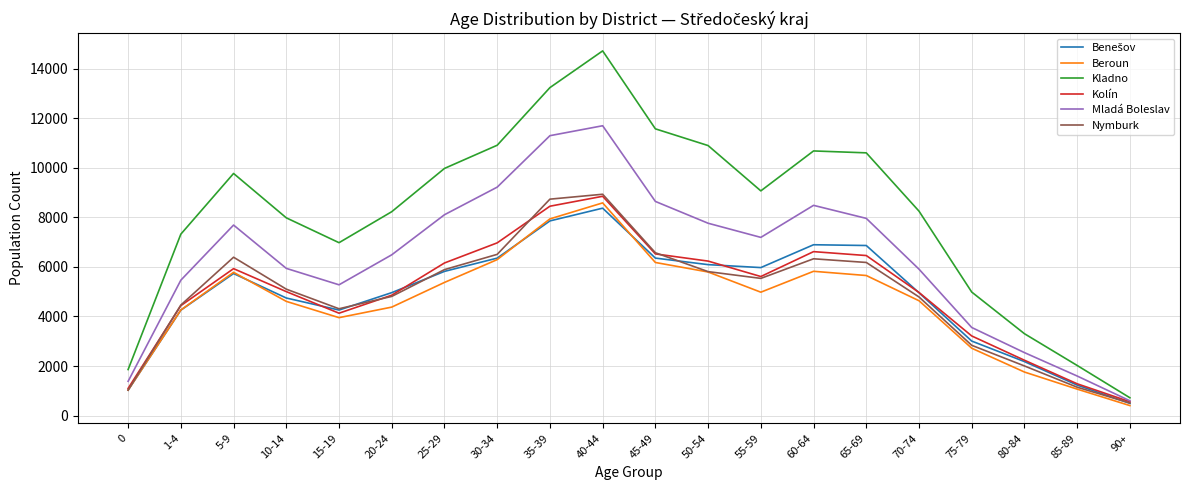

The value of Beroun at 85-89 is 1797. True or false?

False